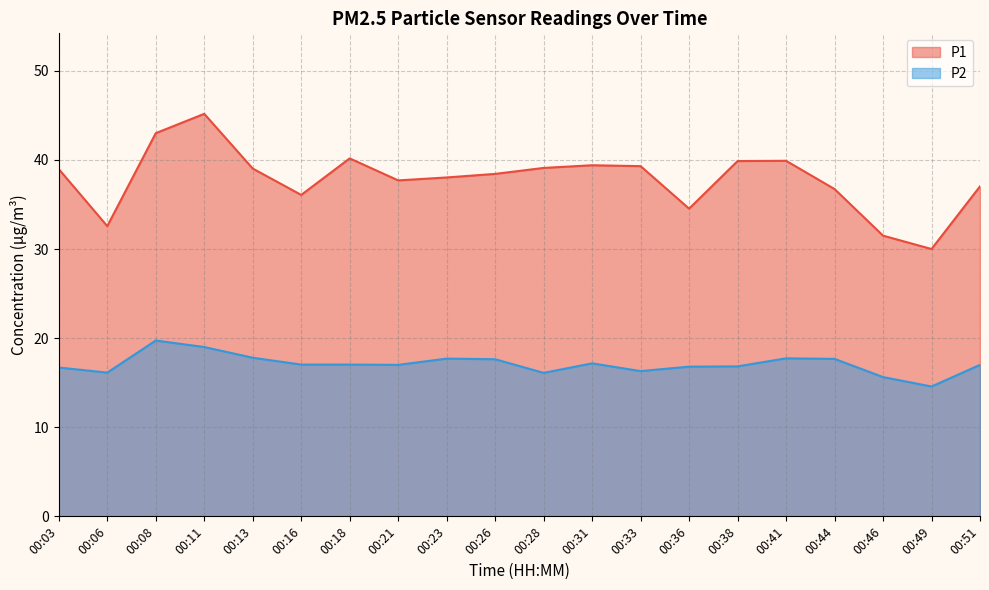

Reading left to right, transcribe all the data shown in this chart.

P1: 39.0	32.6	43.0	45.2	39.0	36.1	40.2	37.7	38.0	38.4	39.1	39.4	39.3	34.5	39.9	39.9	36.7	31.5	30.0	37.0
P2: 16.7	16.1	19.7	19.0	17.8	17.0	17.0	17.0	17.7	17.6	16.1	17.2	16.3	16.8	16.8	17.7	17.7	15.6	14.6	17.0